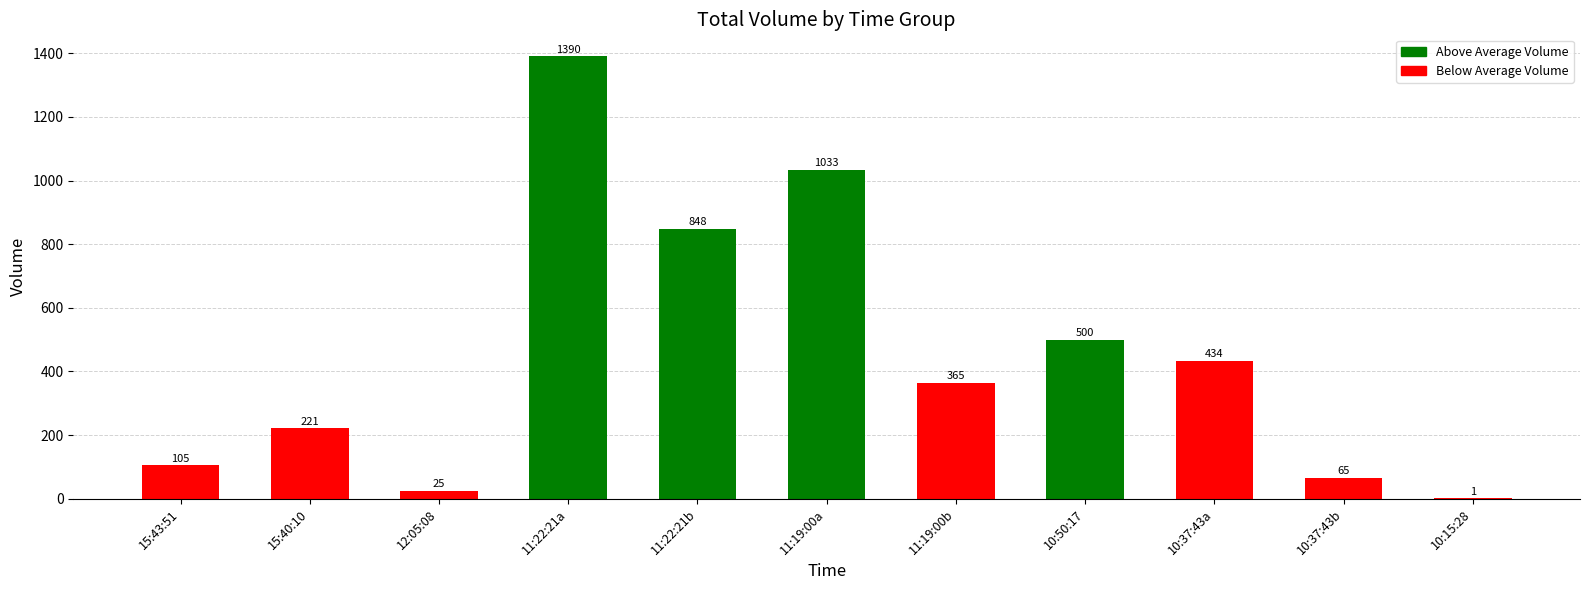

Reading right to left, list all the values displayed in this chart.

10:15:28=1	10:37:43b=65	10:37:43a=434	10:50:17=500	11:19:00b=365	11:19:00a=1033	11:22:21b=848	11:22:21a=1390	12:05:08=25	15:40:10=221	15:43:51=105